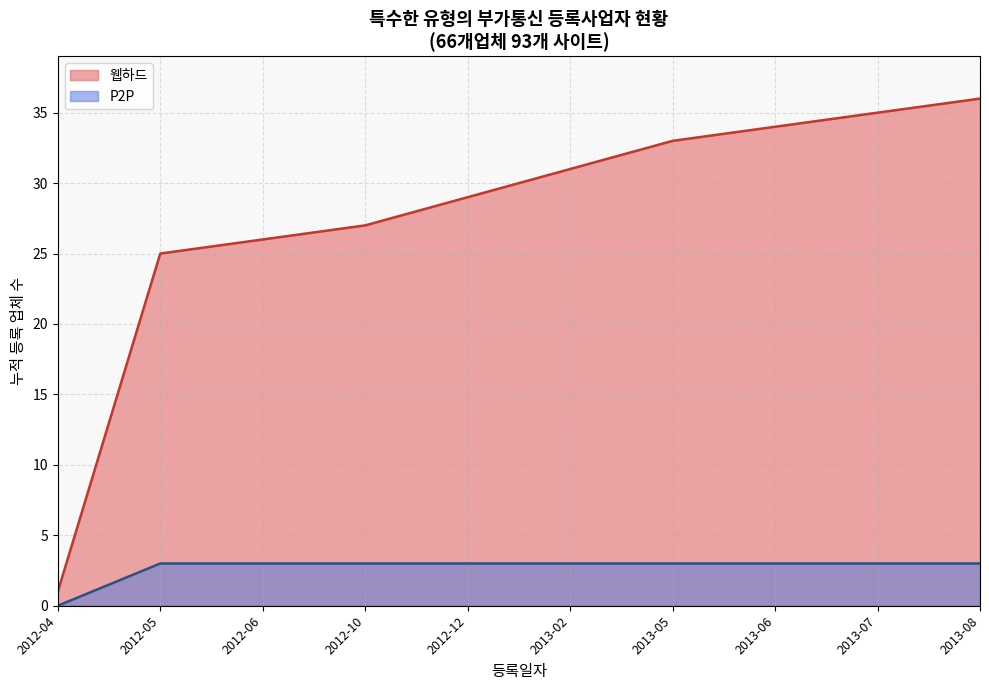

What is the sum of all P2P values?

27